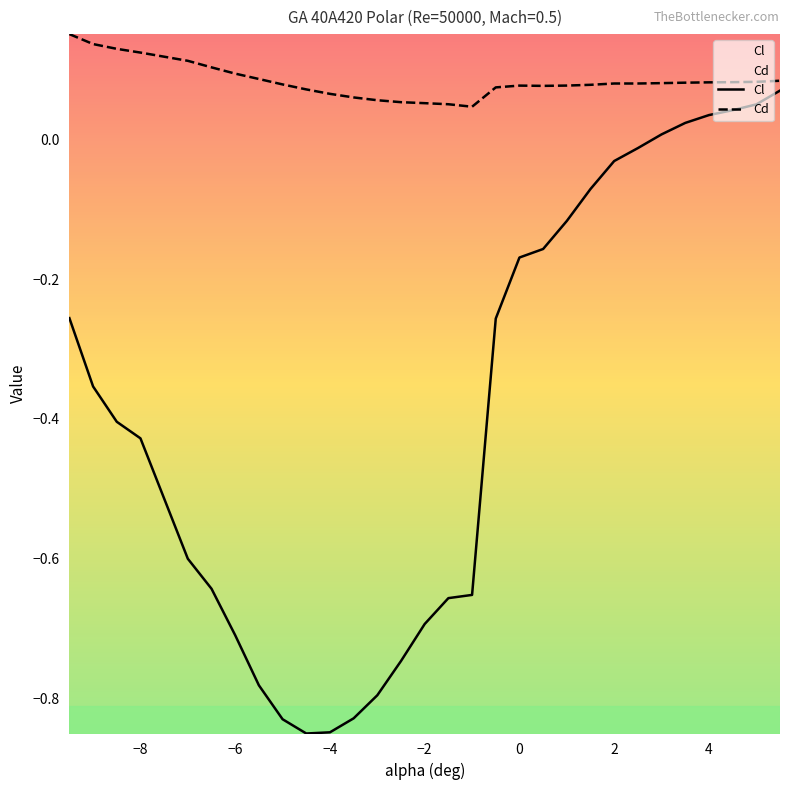

The Cl series shows -0.2 at 0.5. True or false?

True